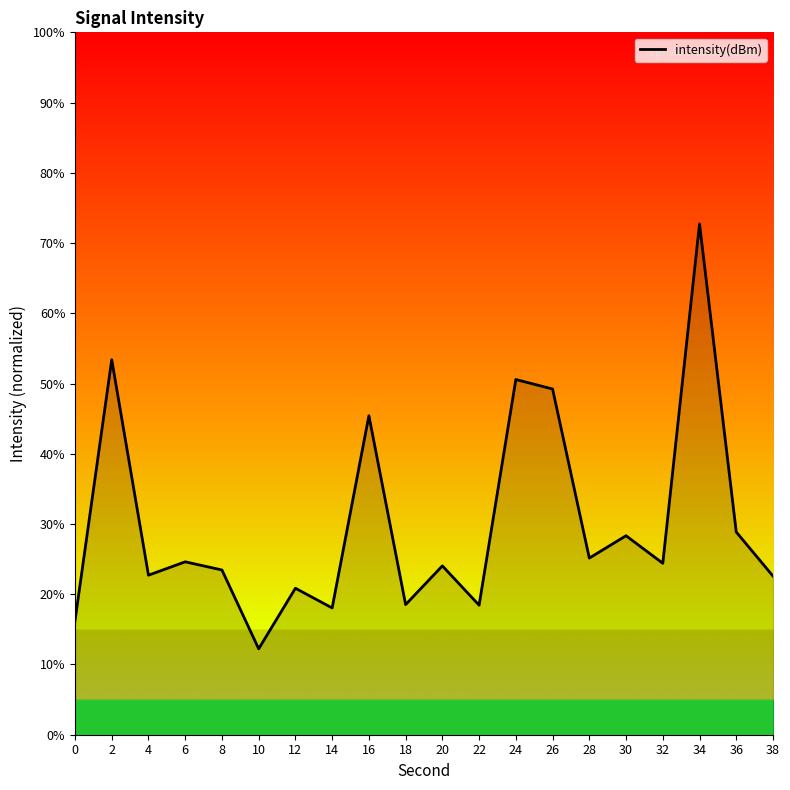

How many data points does each series have?

20